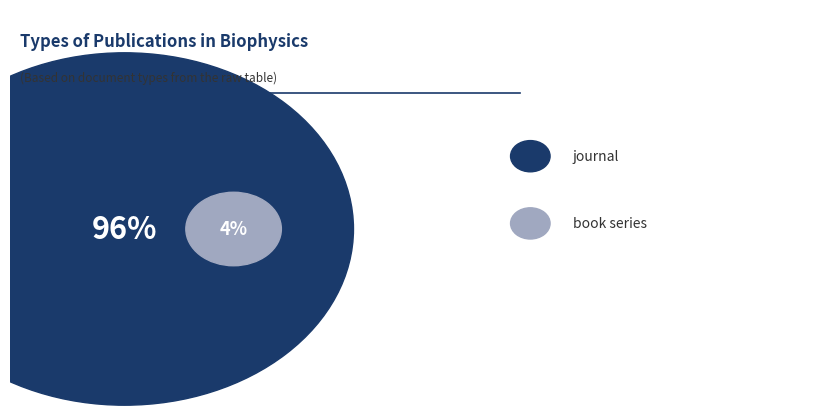

Rank the categories by value from lowest to highest.

book series, journal